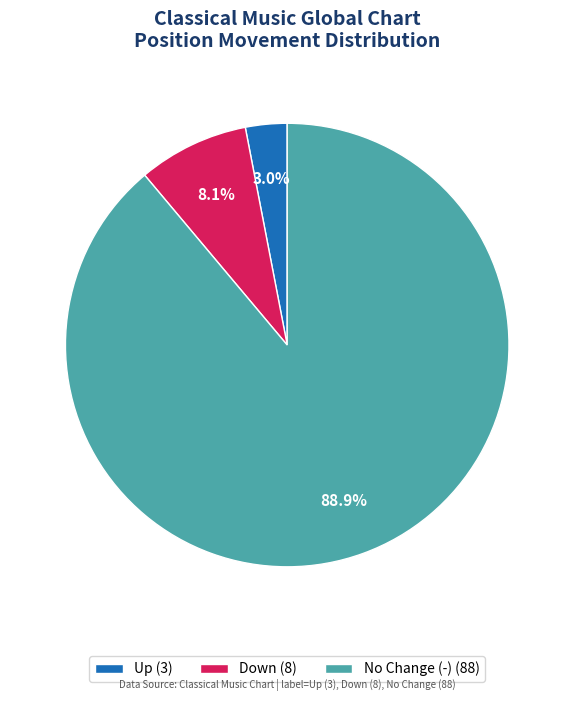

Is there any slice that represents more than half of the pie?

Yes